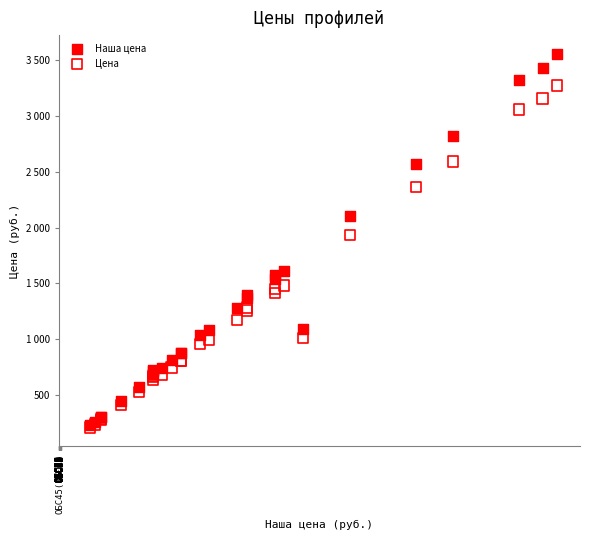

Which series contains the highest Y value?

Наша цена